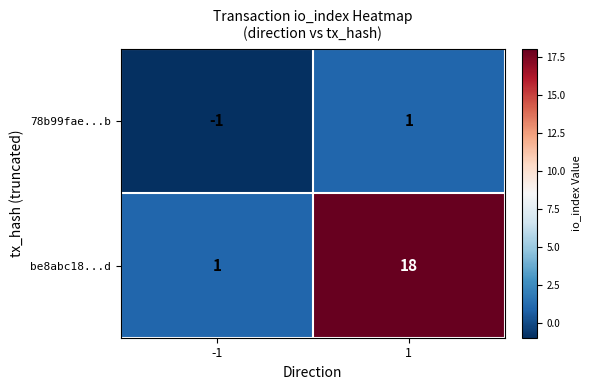

Which category has the highest value across all series?

1